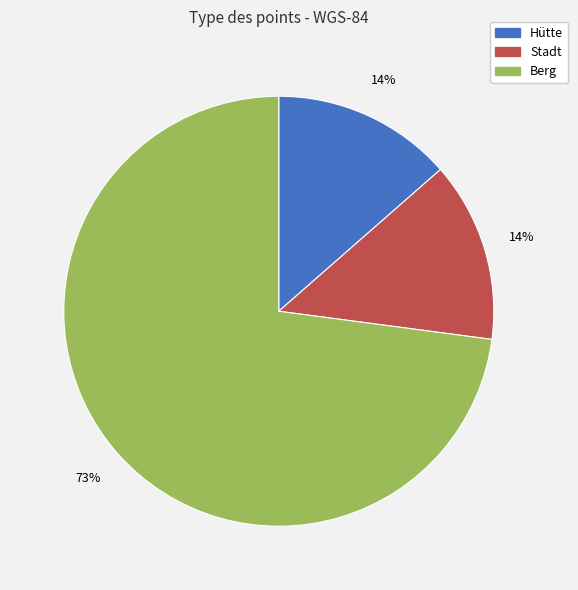

Count the number of slices in the pie.

3